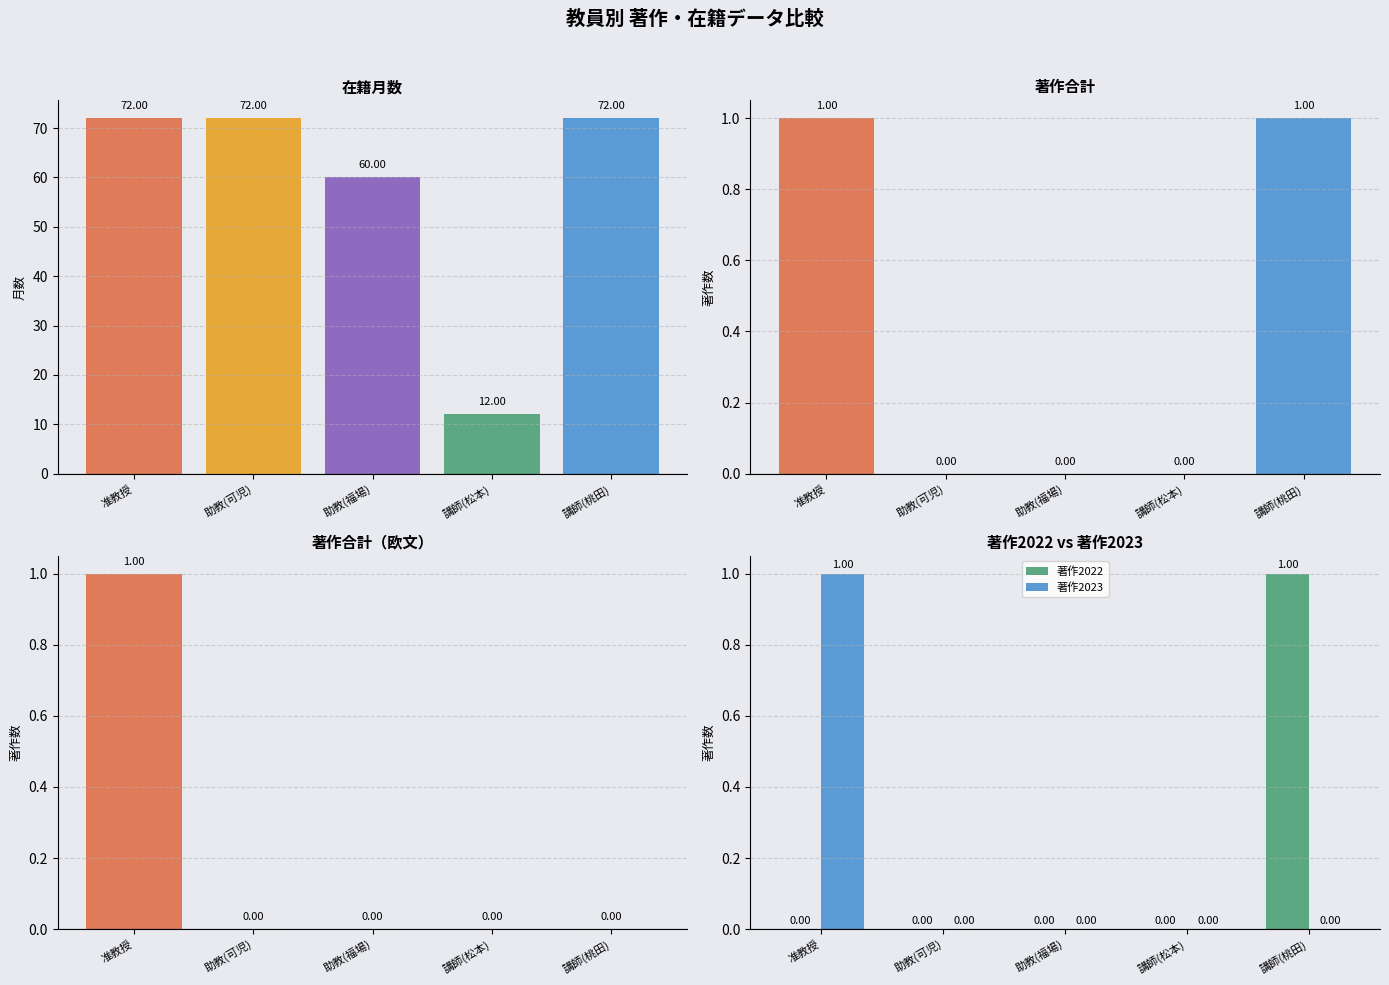

Which series has the widest spread of values?

在籍月数